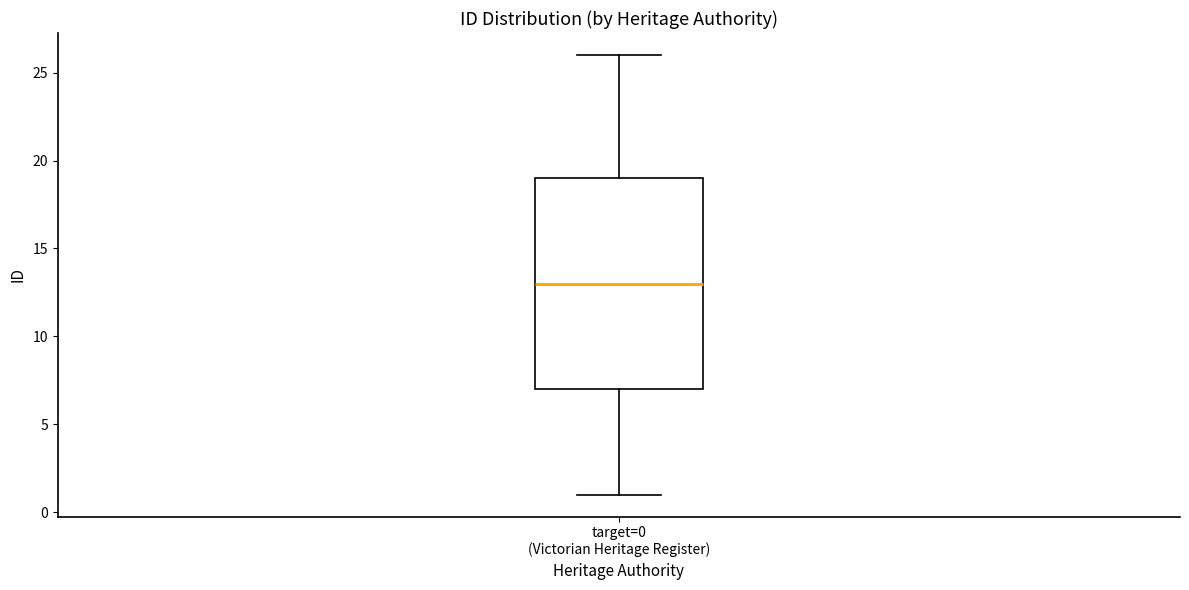

Read this box plot against the y-axis: the position of the median line, the range covered by the box, and the ends of both whiskers. The values are not printed on the chart, so give them approximately, as read against the axis.

median 13, box 7 to 19, whiskers 1 to 26